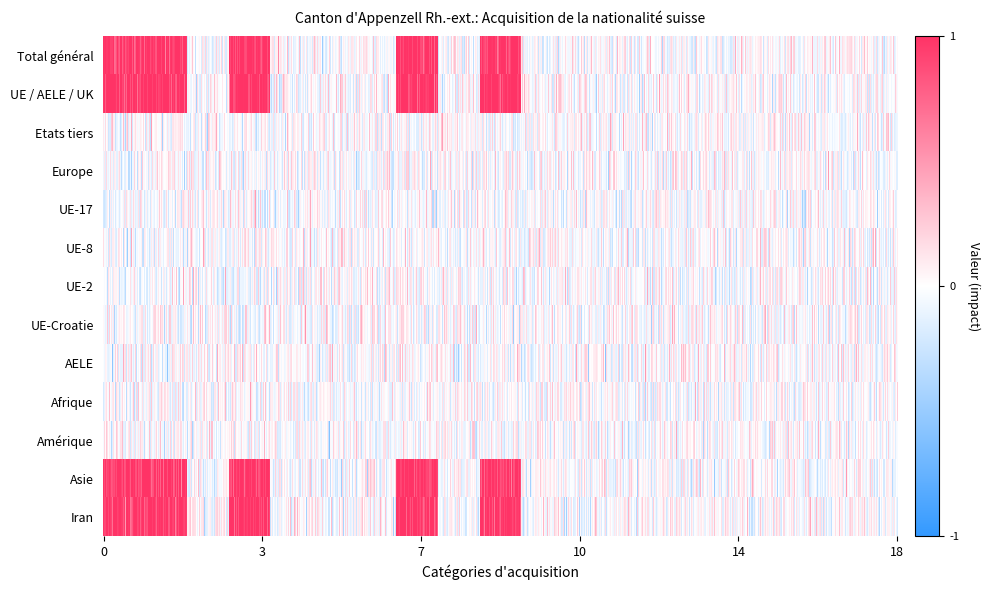

Which series changed the most between 7 and 15?

Total général